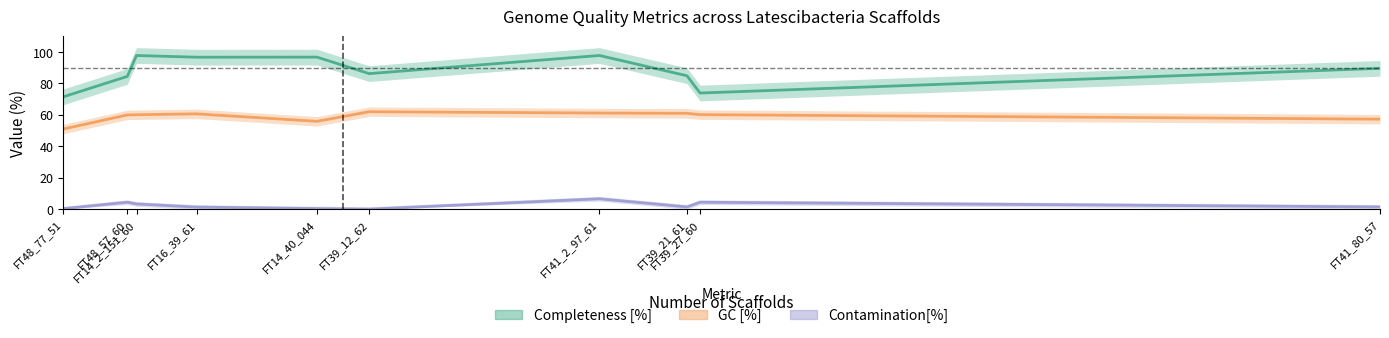

What are all the series names shown in the legend?

Completeness [%], GC [%], Contamination[%]